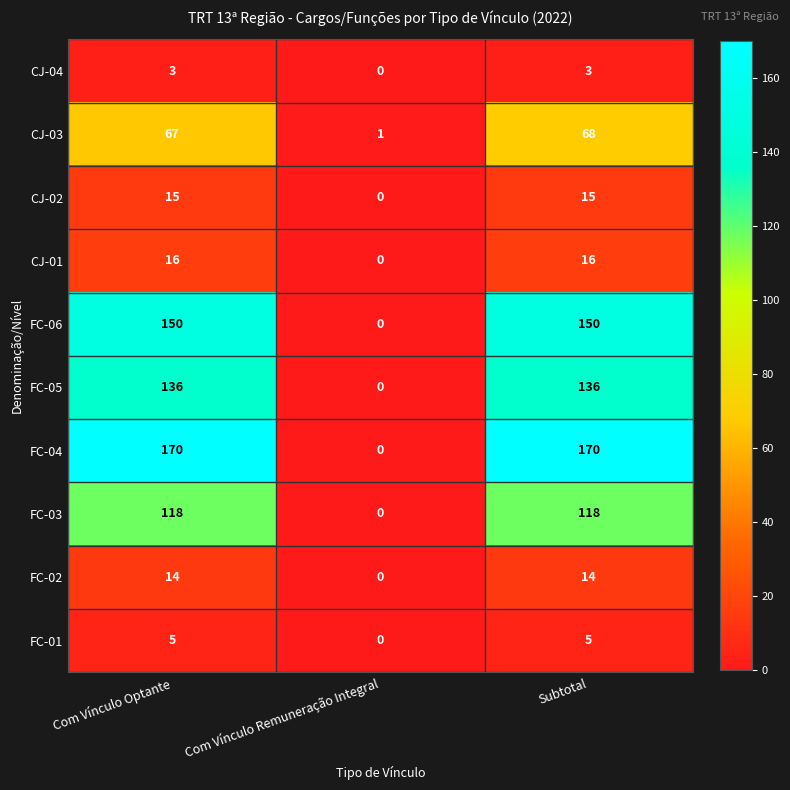

What is the sum of the CJ-01 values at Subtotal and Com Vínculo Optante?

32